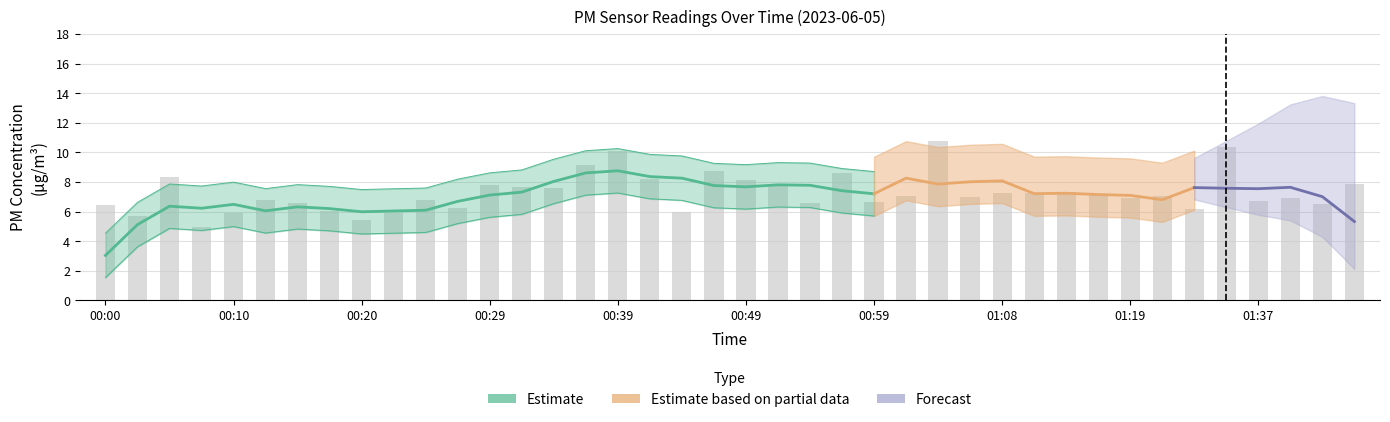

What is the difference between the maximum and second lowest values?

5.4